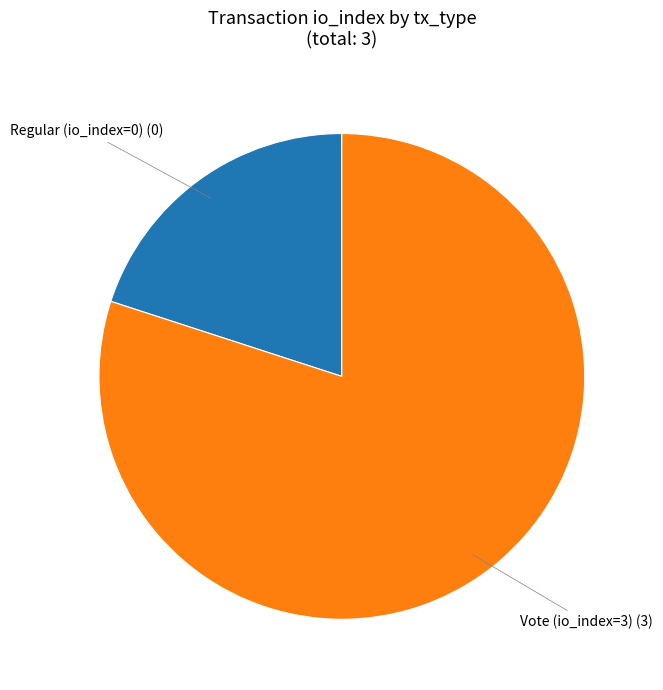

Does any single category account for the majority?

Yes